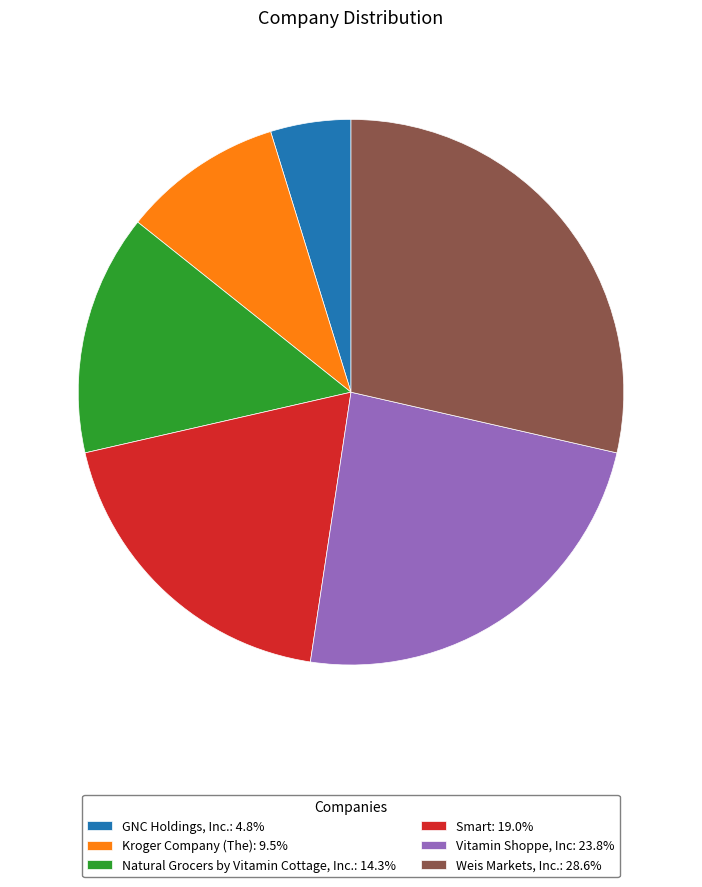

Is the sum of Vitamin Shoppe, Inc: 23.8% and Natural Grocers by Vitamin Cottage, Inc.: 14.3% greater than half?

No